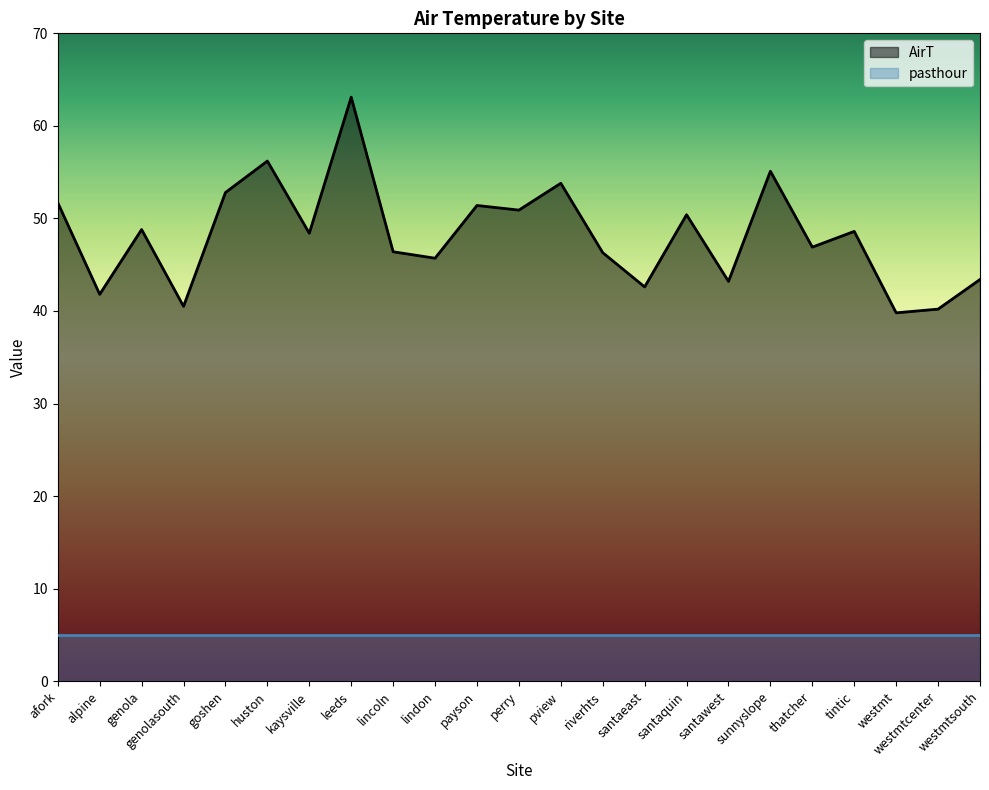

How many values are below 48?

11